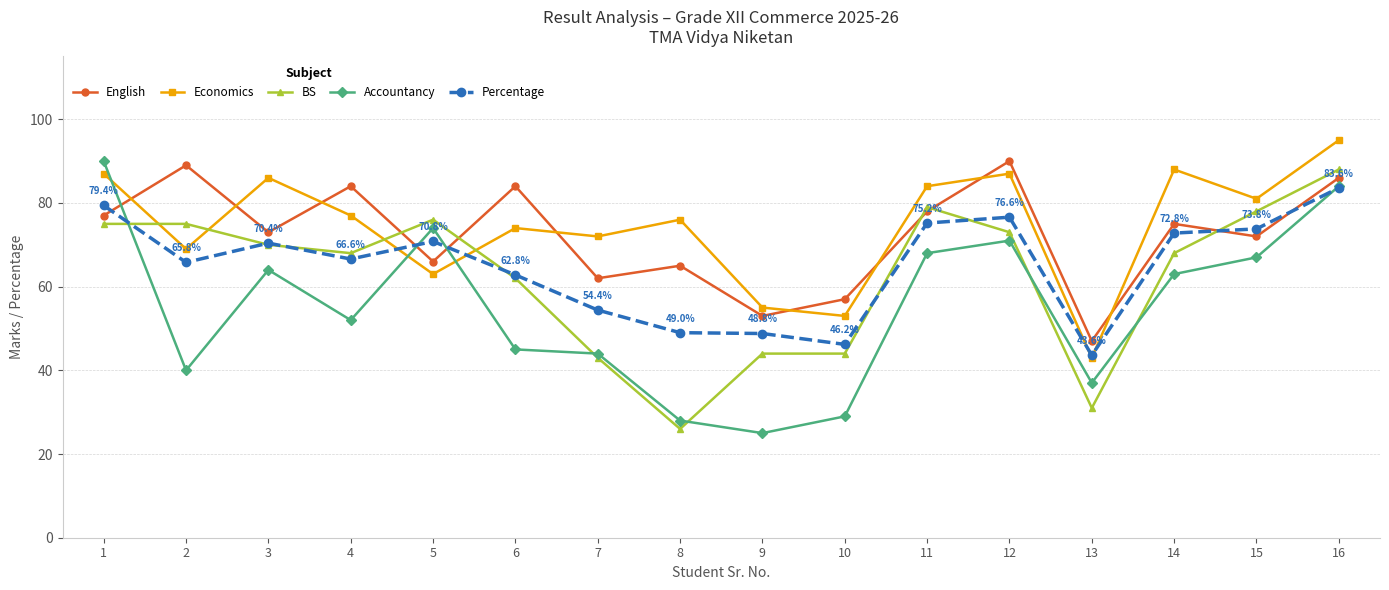

At which category is the sum across all series the highest?

16